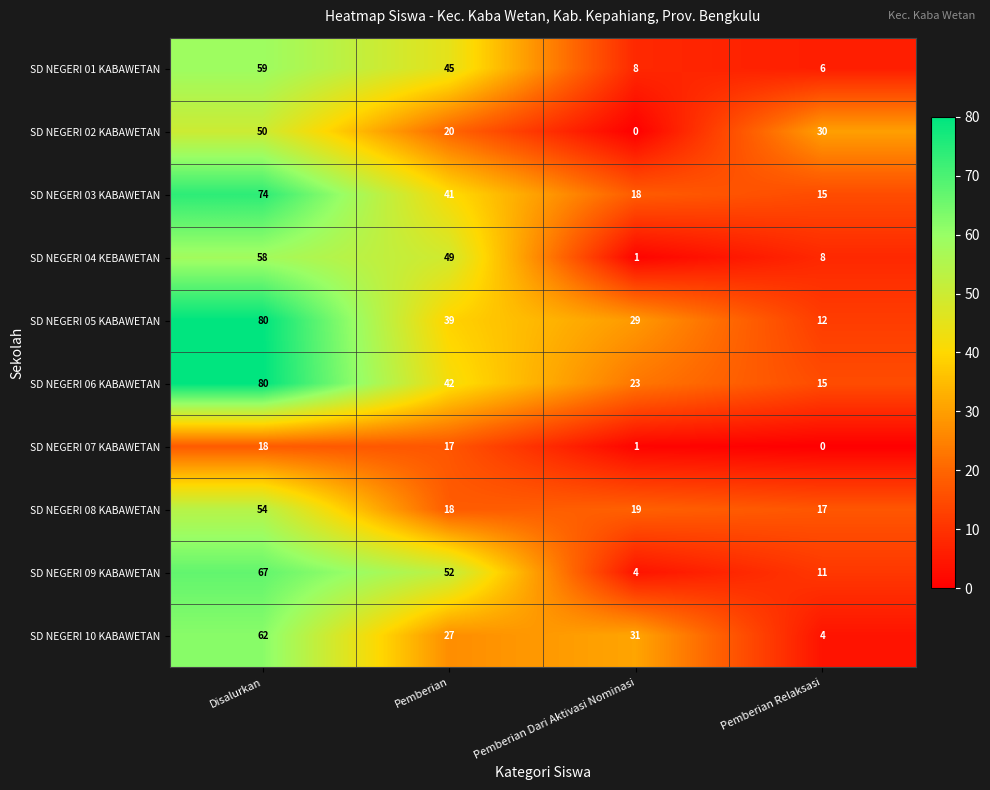

What is the maximum value for SD NEGERI 01 KABAWETAN?

59